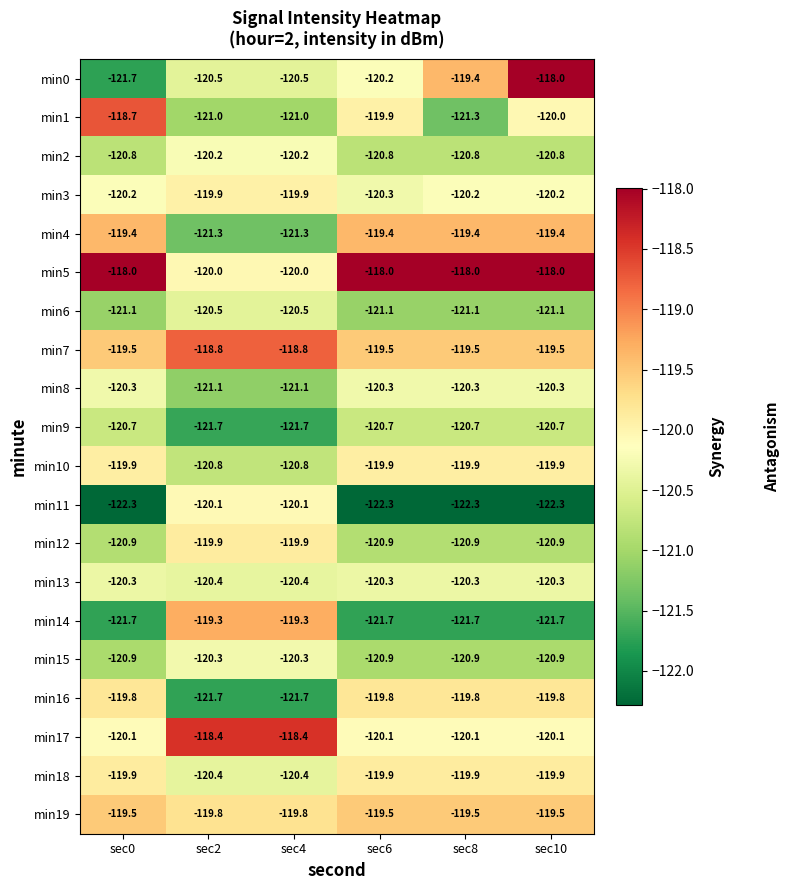

What is the approximate value of min18 at sec10?

-119.9